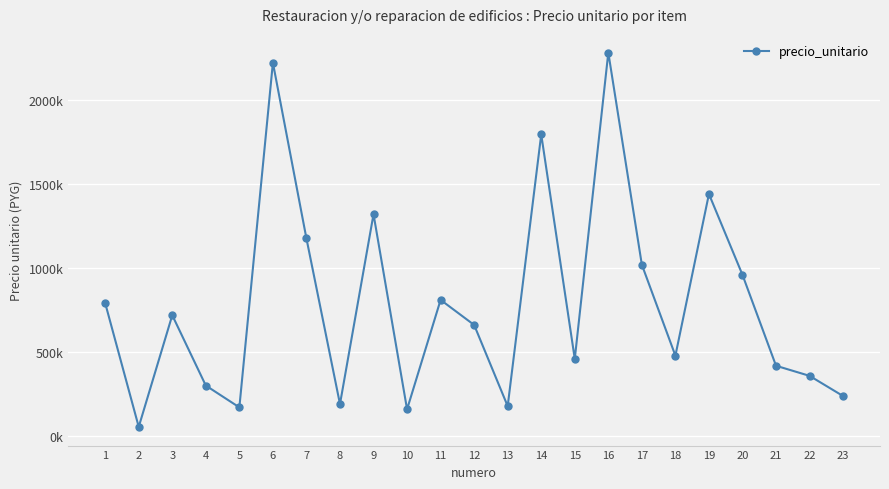

Does the chart have visible grid lines?

Yes